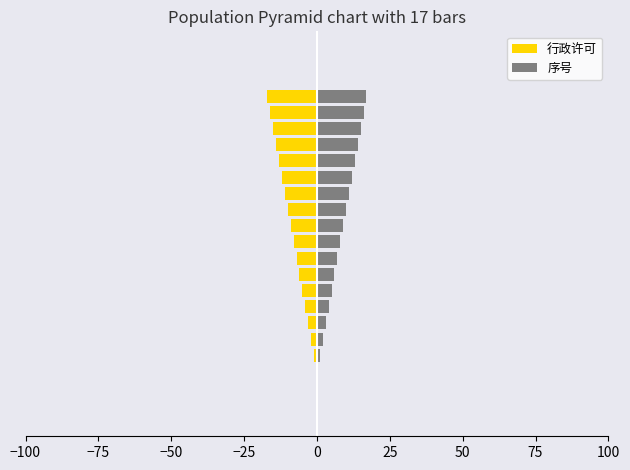

How many data points in 行政许可 are above -9?

8